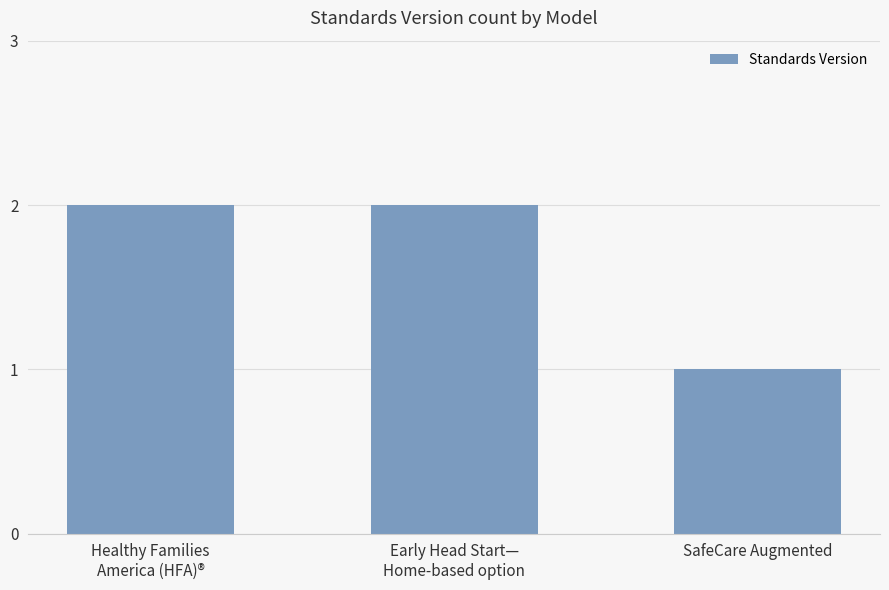

Reading left to right, list all the values displayed in this chart.

2	2	1